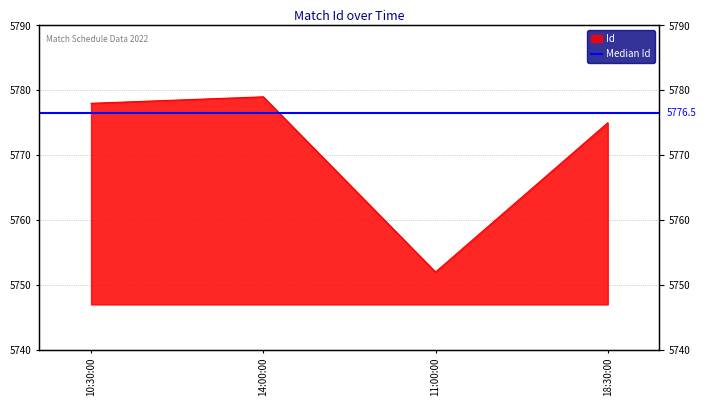

What is the value of the 2nd point from the left?

5779